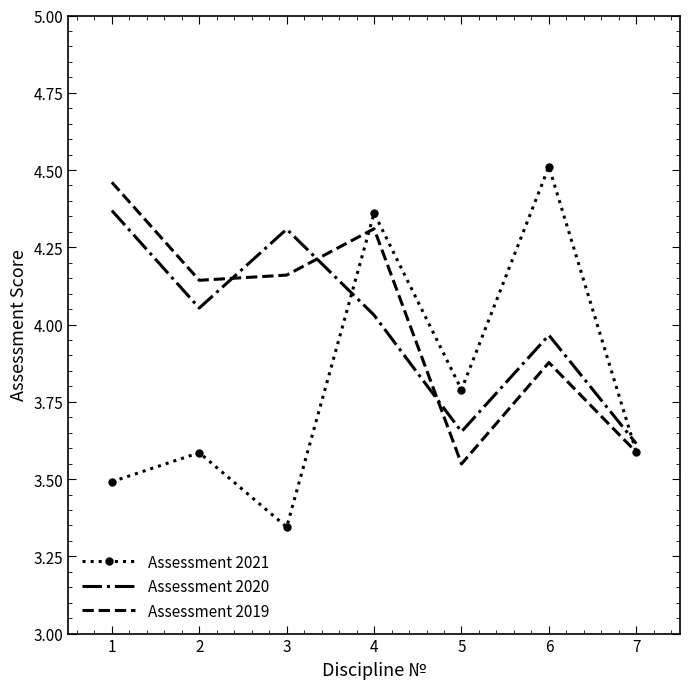

Which category has the highest value in the Assessment 2021 series?

6